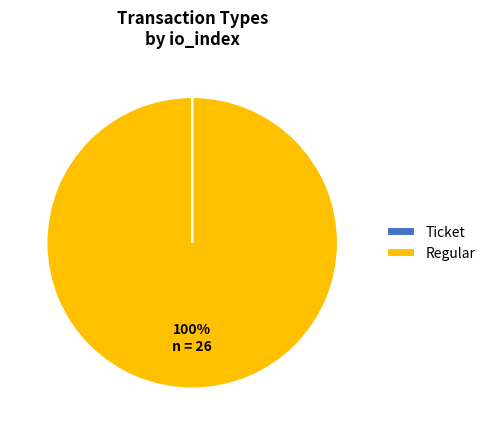

What is the largest slice in the pie chart?

Regular